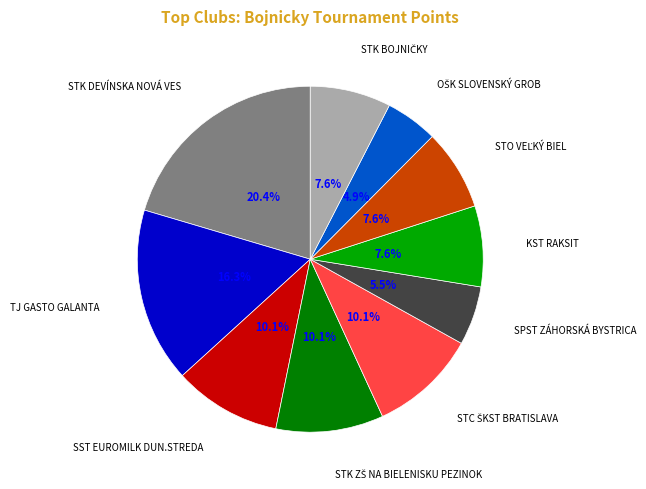

Is there any slice that represents more than half of the pie?

No